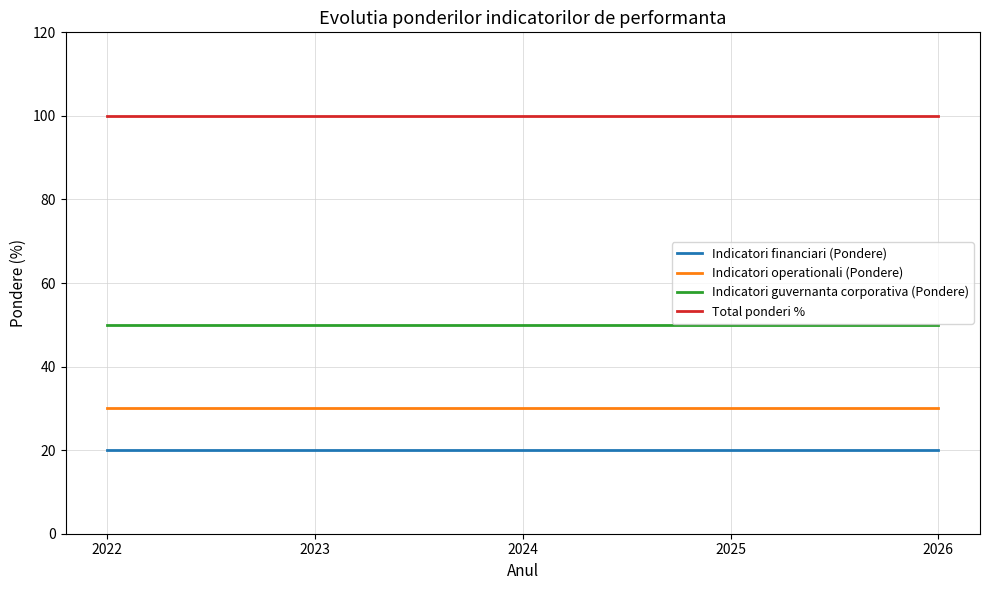

Is this an area chart (filled region under the line)?

No